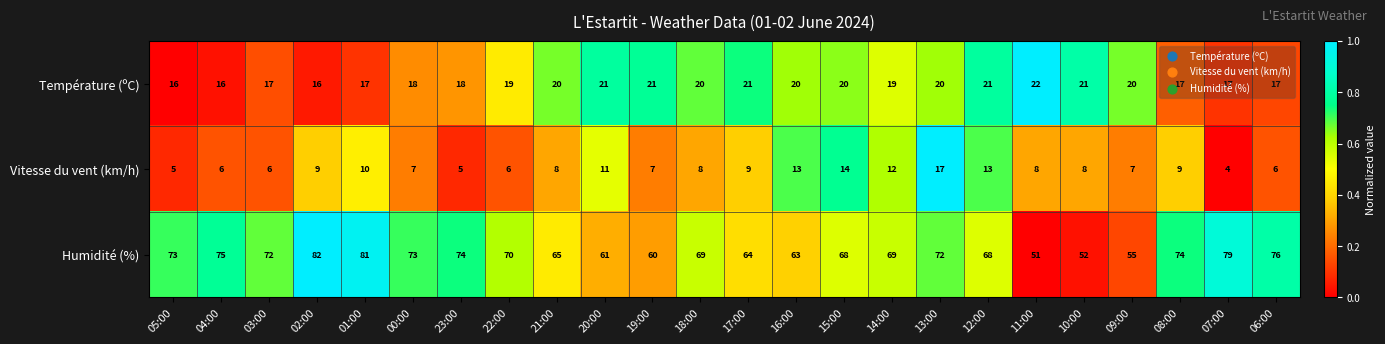

What is the difference between the maximum and minimum values in the Humidité (%) series?

31